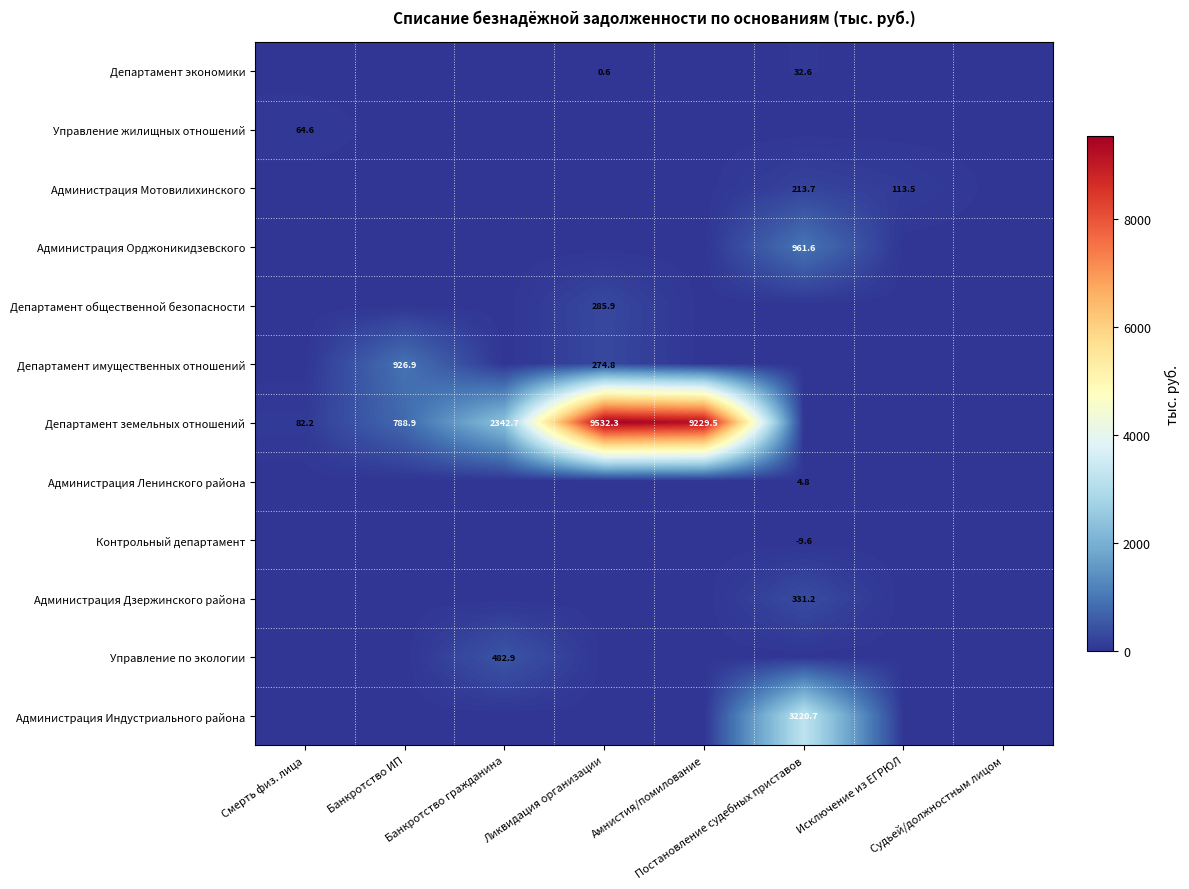

Between Банкротство гражданина and Судьей/должностным лицом, which is larger?

Банкротство гражданина